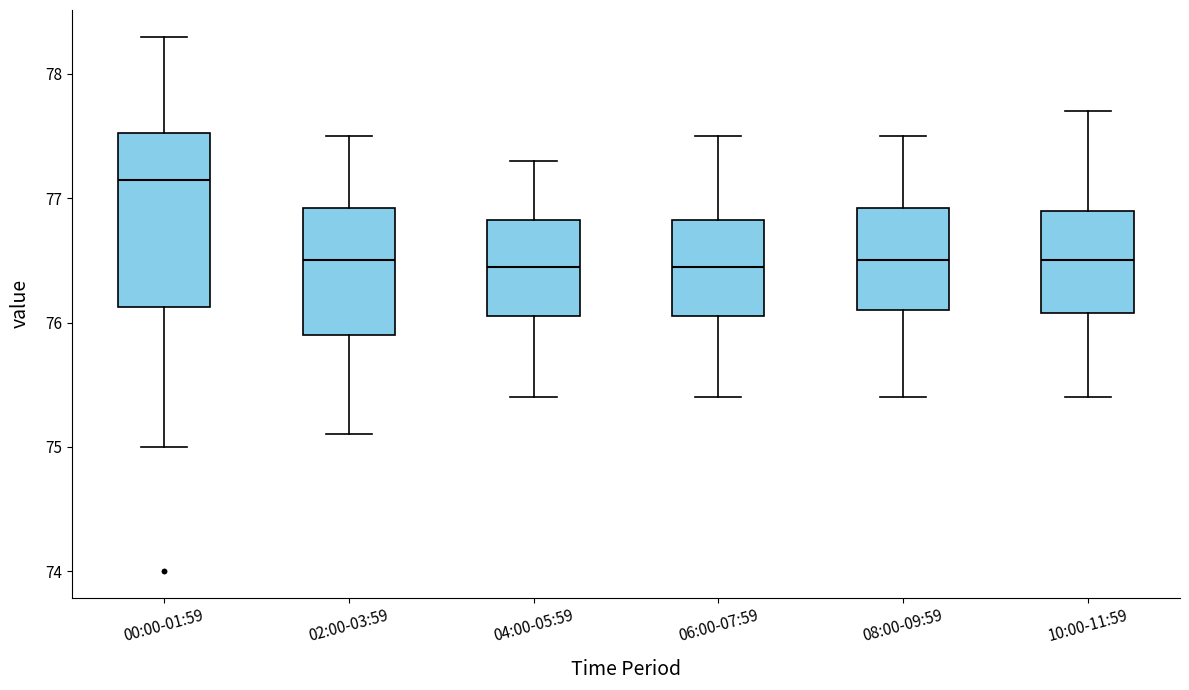

Reading left to right, read every box against the y-axis: the position of its median line, the range the box covers, and the ends of its whiskers. The values are not printed on the chart, so give them approximately, as read against the axis.

00:00-01:59: median 77.2, box 76.1 to 77.5, whiskers 75.0 to 78.3
02:00-03:59: median 76.5, box 75.9 to 76.9, whiskers 75.1 to 77.5
04:00-05:59: median 76.5, box 76.1 to 76.8, whiskers 75.4 to 77.3
06:00-07:59: median 76.5, box 76.1 to 76.8, whiskers 75.4 to 77.5
08:00-09:59: median 76.5, box 76.1 to 76.9, whiskers 75.4 to 77.5
10:00-11:59: median 76.5, box 76.1 to 76.9, whiskers 75.4 to 77.7